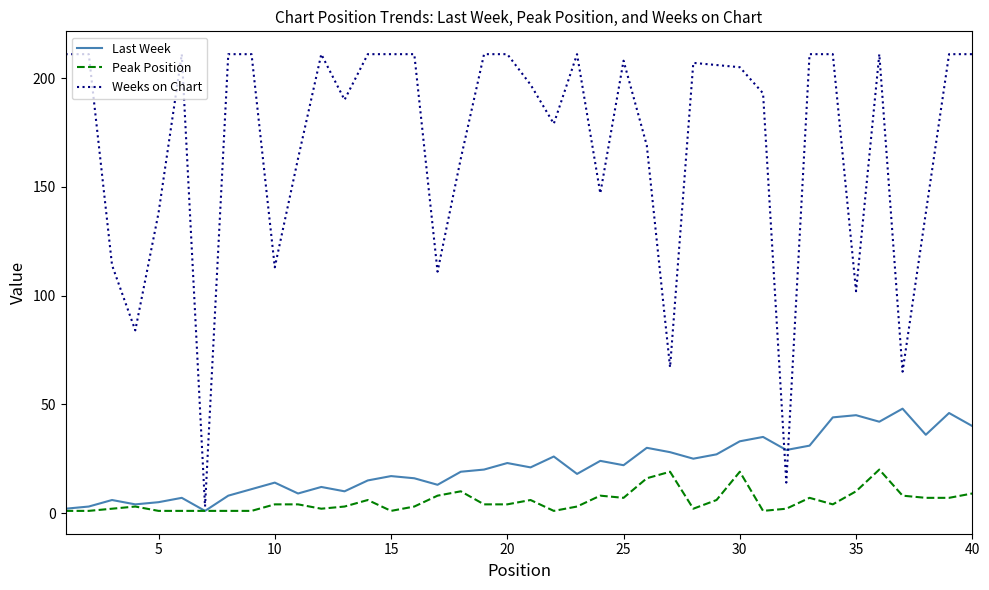

Rank the series by their maximum value, from lowest to highest.

Peak Position, Last Week, Weeks on Chart